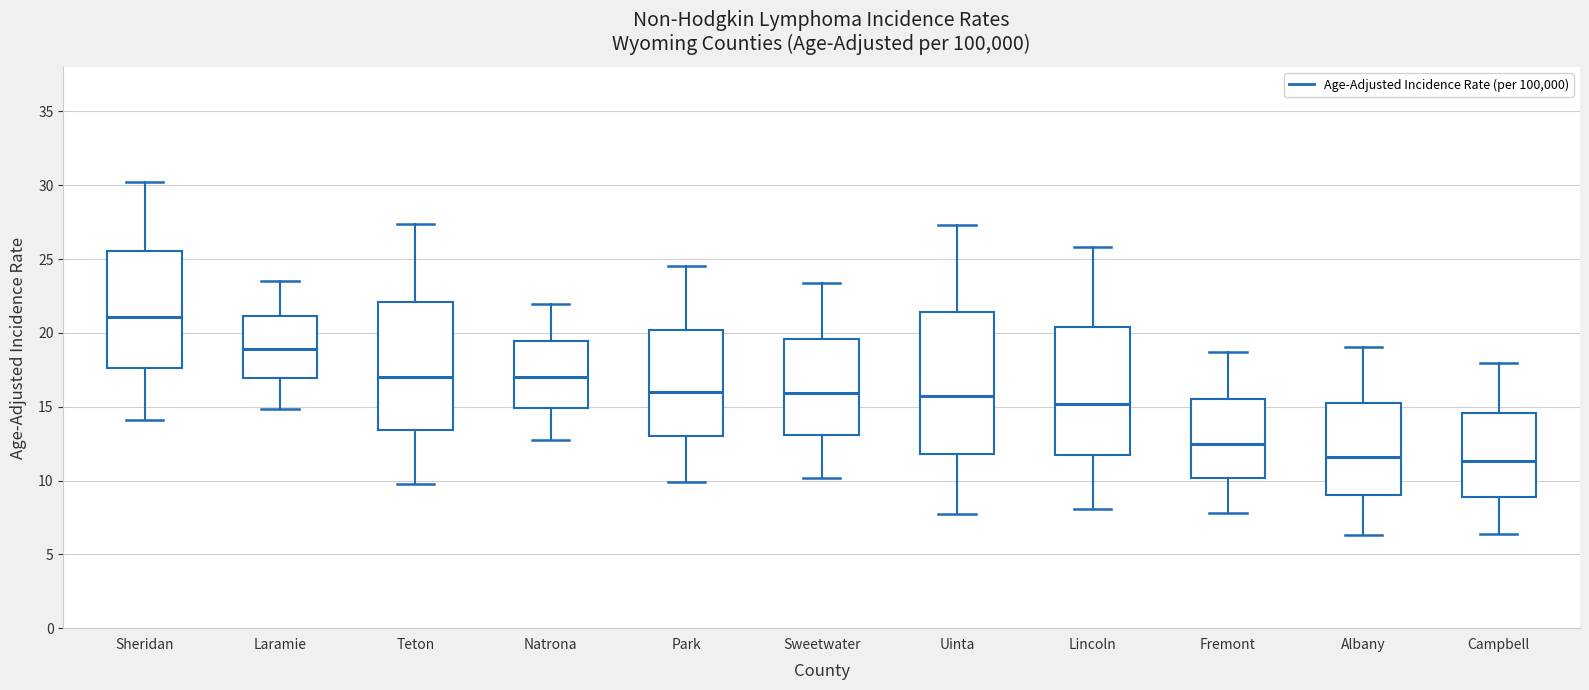

Which box has the highest median line?

Sheridan